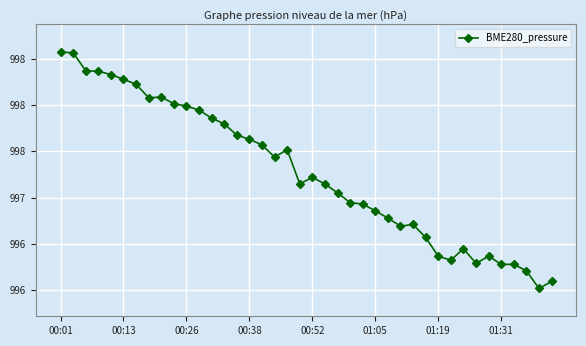

Does the chart have visible grid lines?

Yes